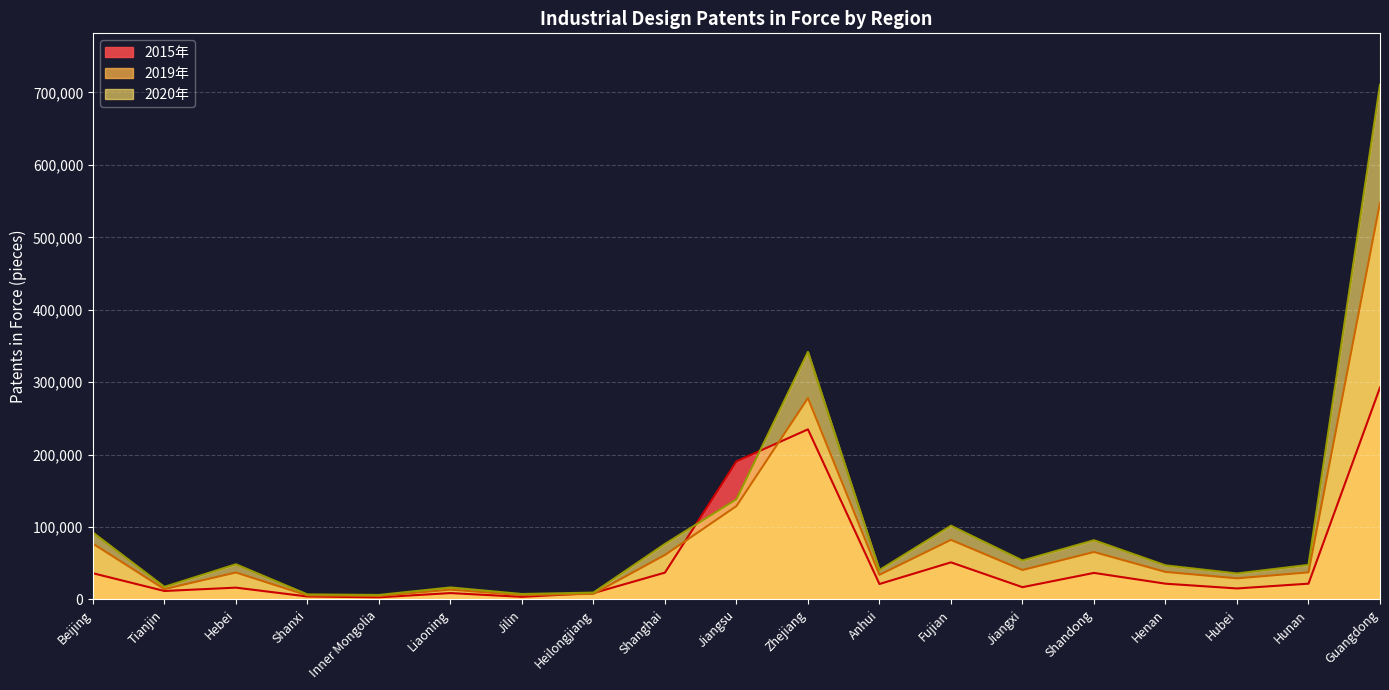

The 2015年 series shows 31280 at Anhui. True or false?

False